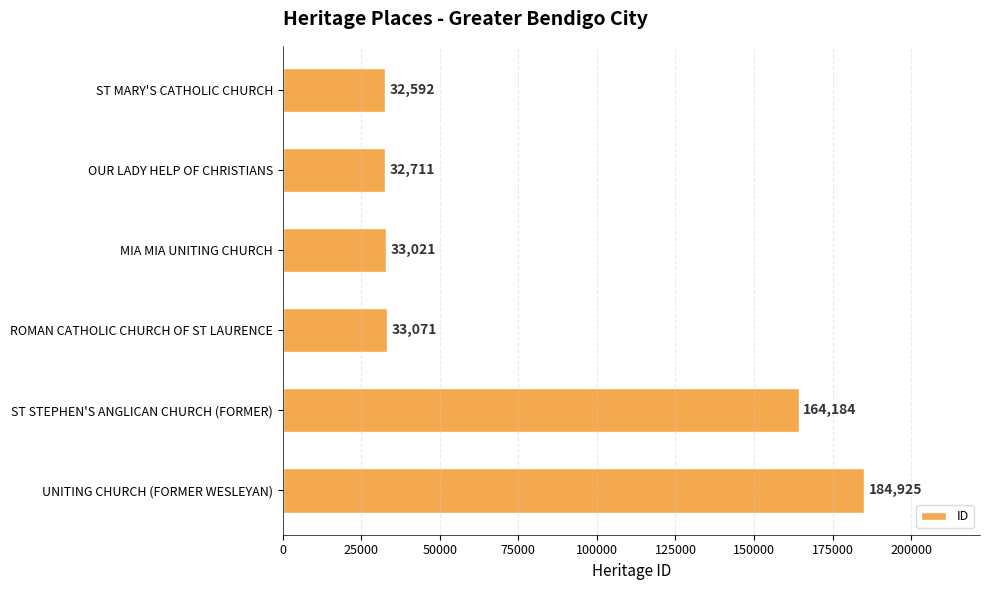

What is the difference between the values at UNITING CHURCH (FORMER WESLEYAN) and ST MARY'S CATHOLIC CHURCH?

152333